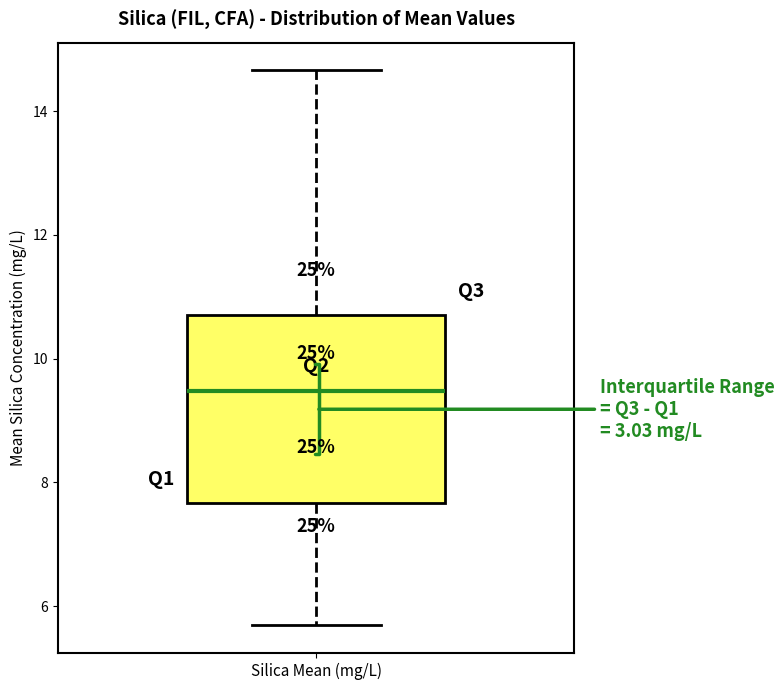

Where is the upper edge of the box for Silica Mean (mg/L) on the y-axis? The values are not printed on the chart, so give them approximately, as read against the axis.

10.6